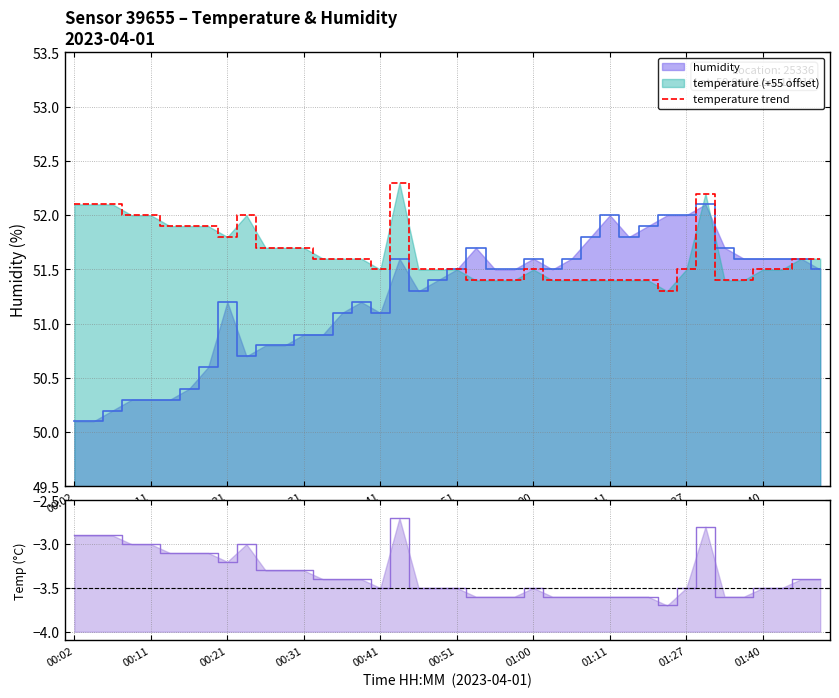

True or false: there are more than 1 points higher than both neighbors.

True